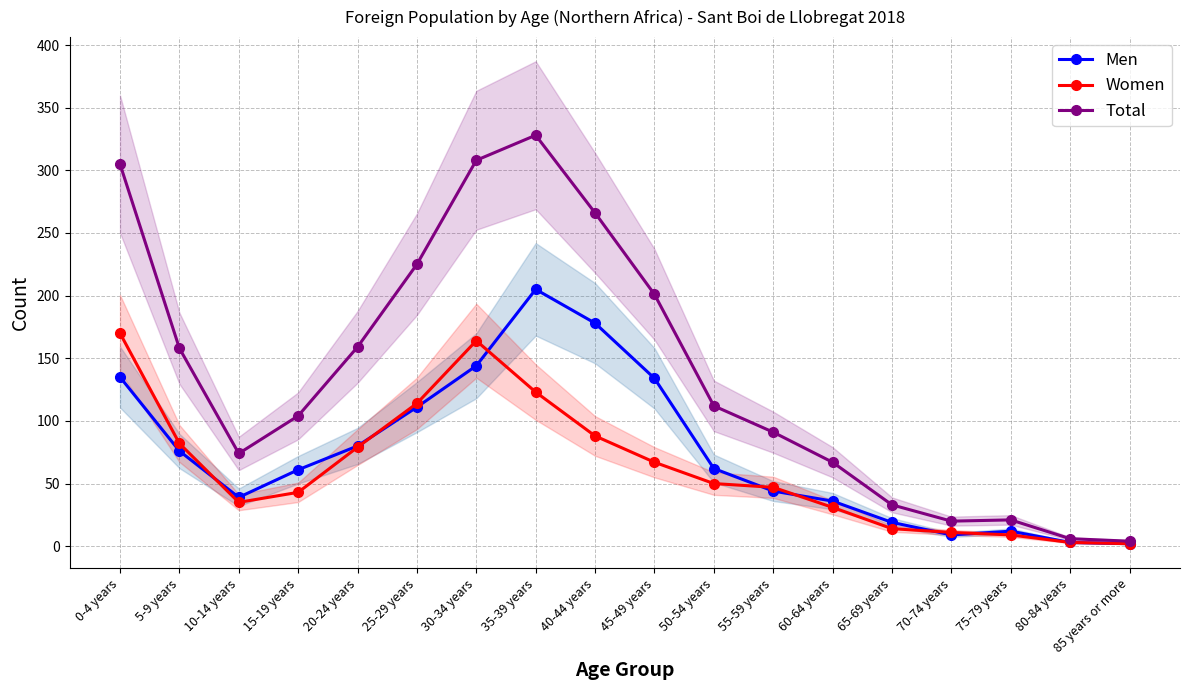

Is this an area chart (filled region under the line)?

No